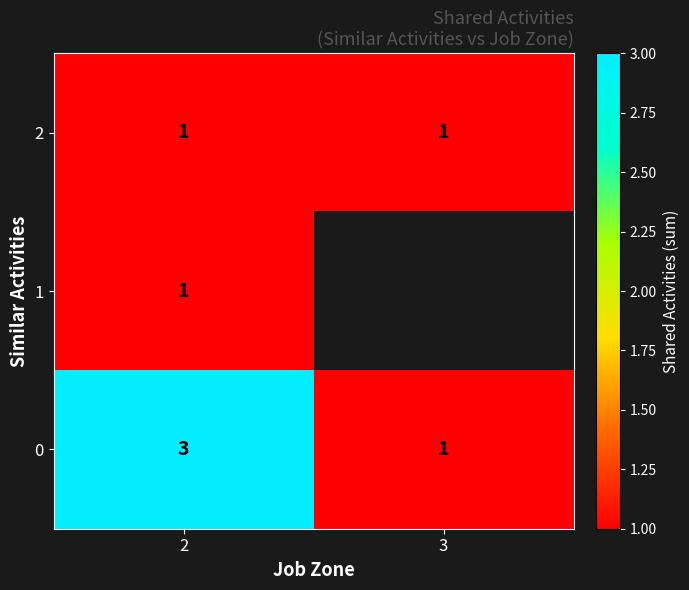

True or false: 0 has a value of 1.7 at 3.

False